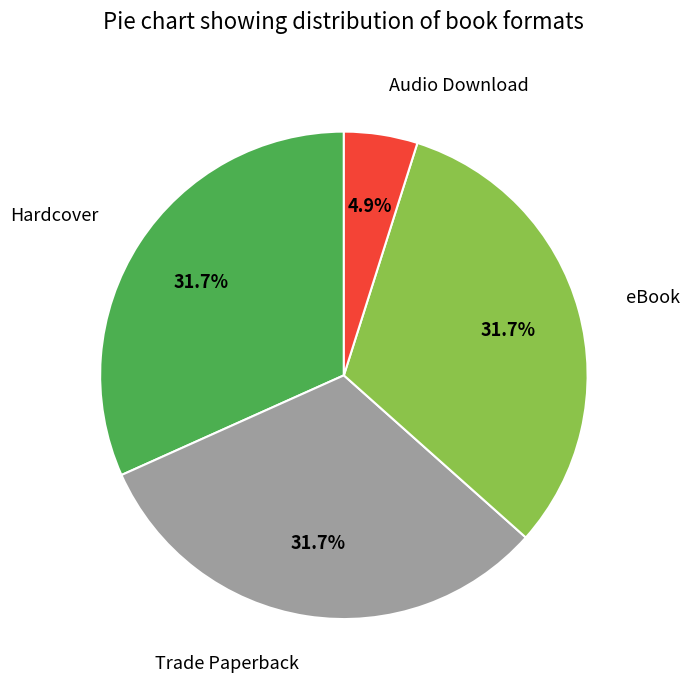

Is eBook the majority of the pie?

No